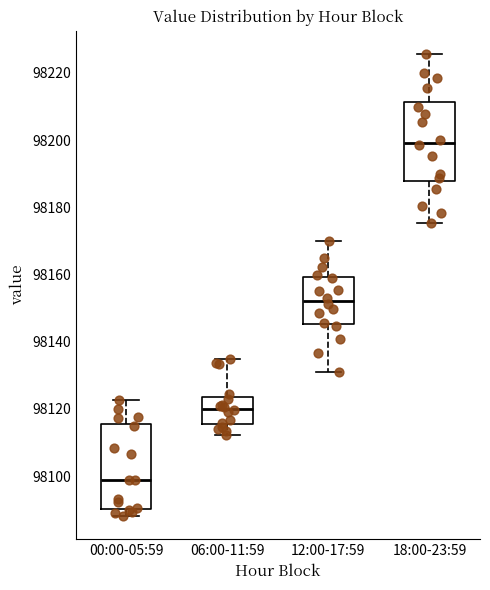

Where is the lower edge of the box for 18:00-23:59 on the y-axis? The values are not printed on the chart, so give them approximately, as read against the axis.

98188